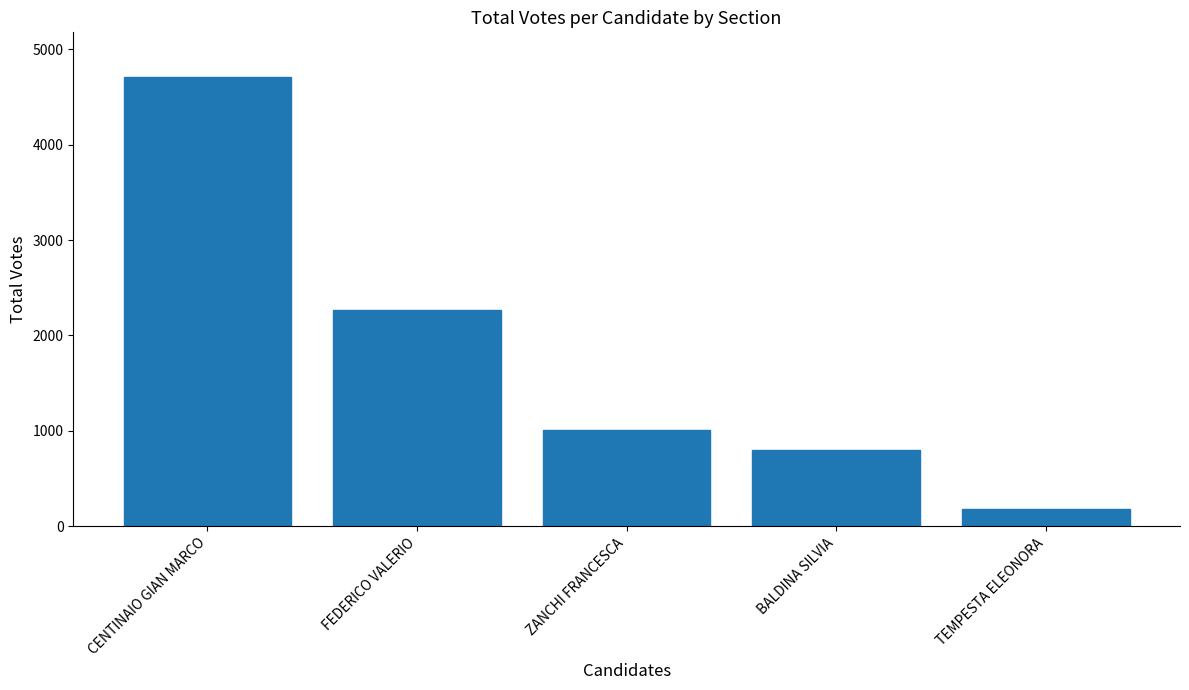

What is the change in value from CENTINAIO GIAN MARCO to ZANCHI FRANCESCA?

-3705